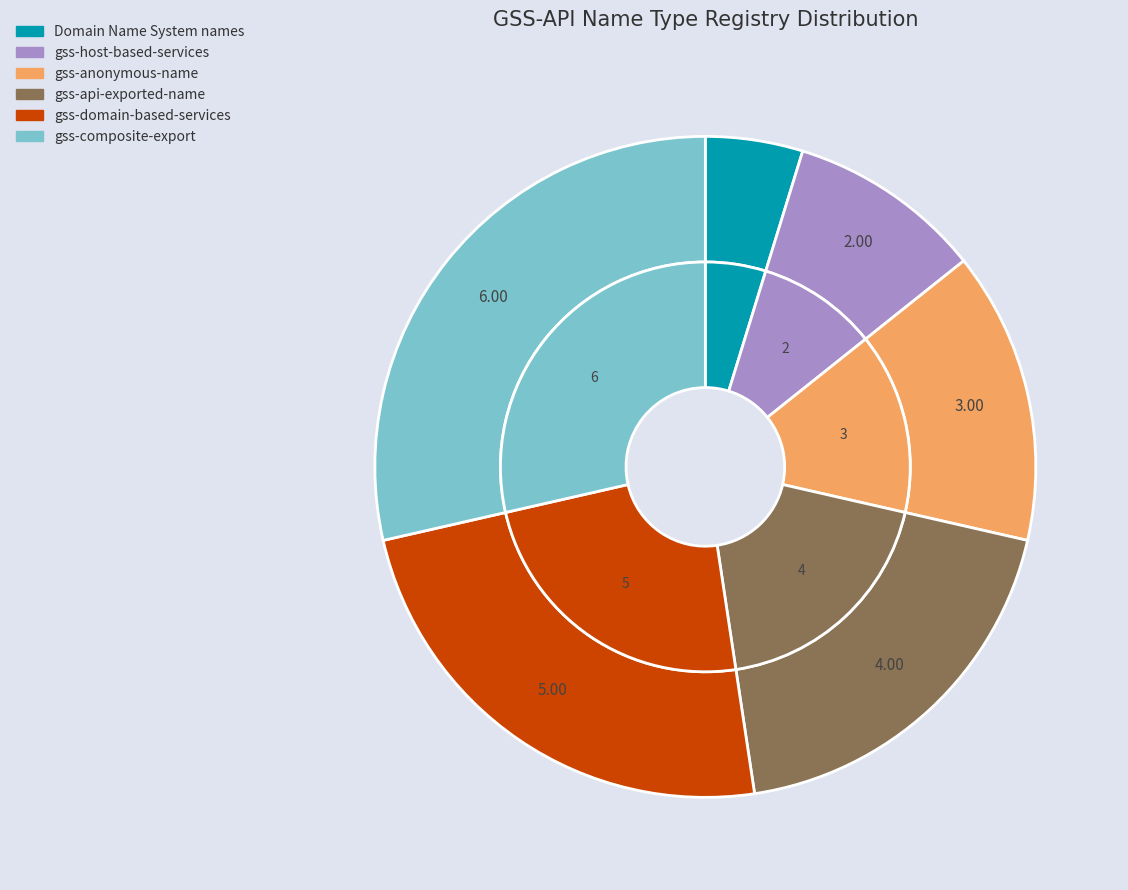

Does gss-anonymous-name account for over 50% of the chart?

No